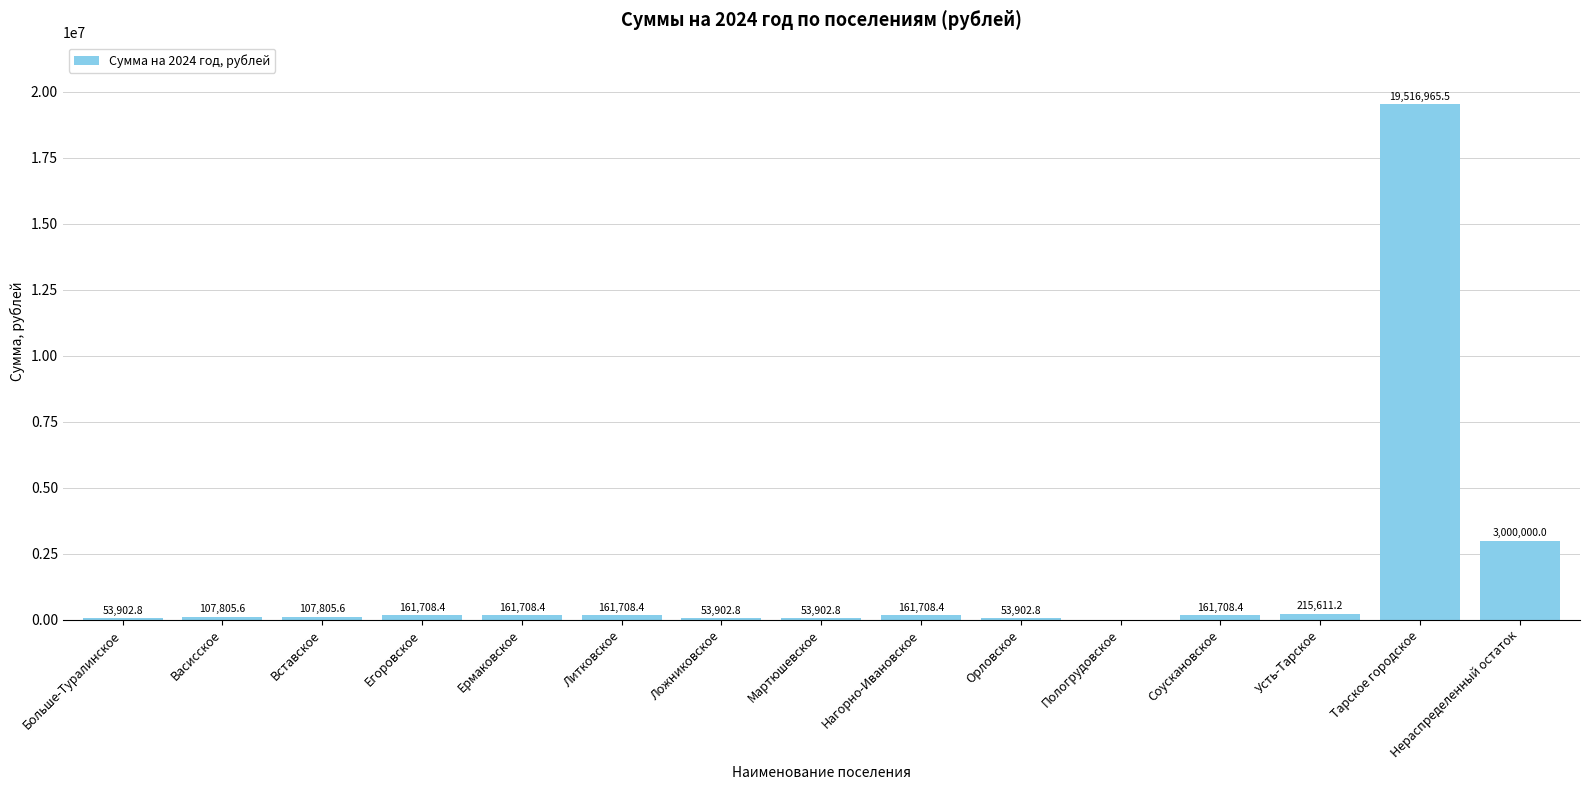

Is it true that the value at Васисское is 107805.6?

True